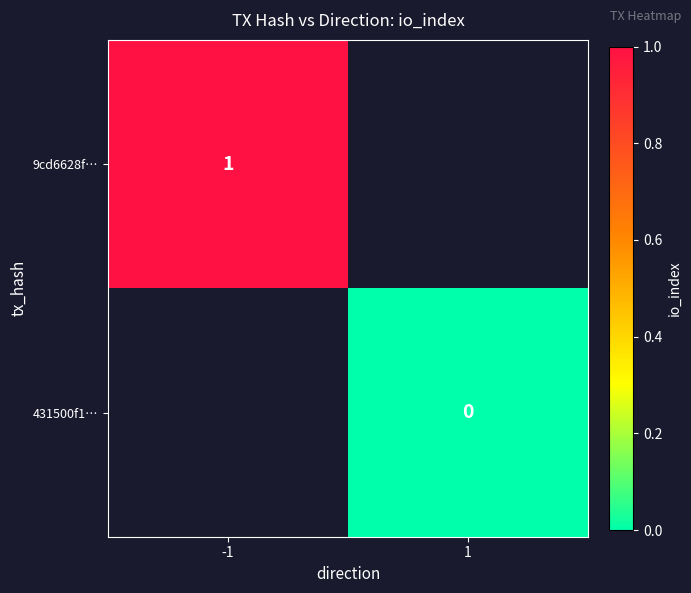

The 9cd6628f… series shows 1 at -1. True or false?

True